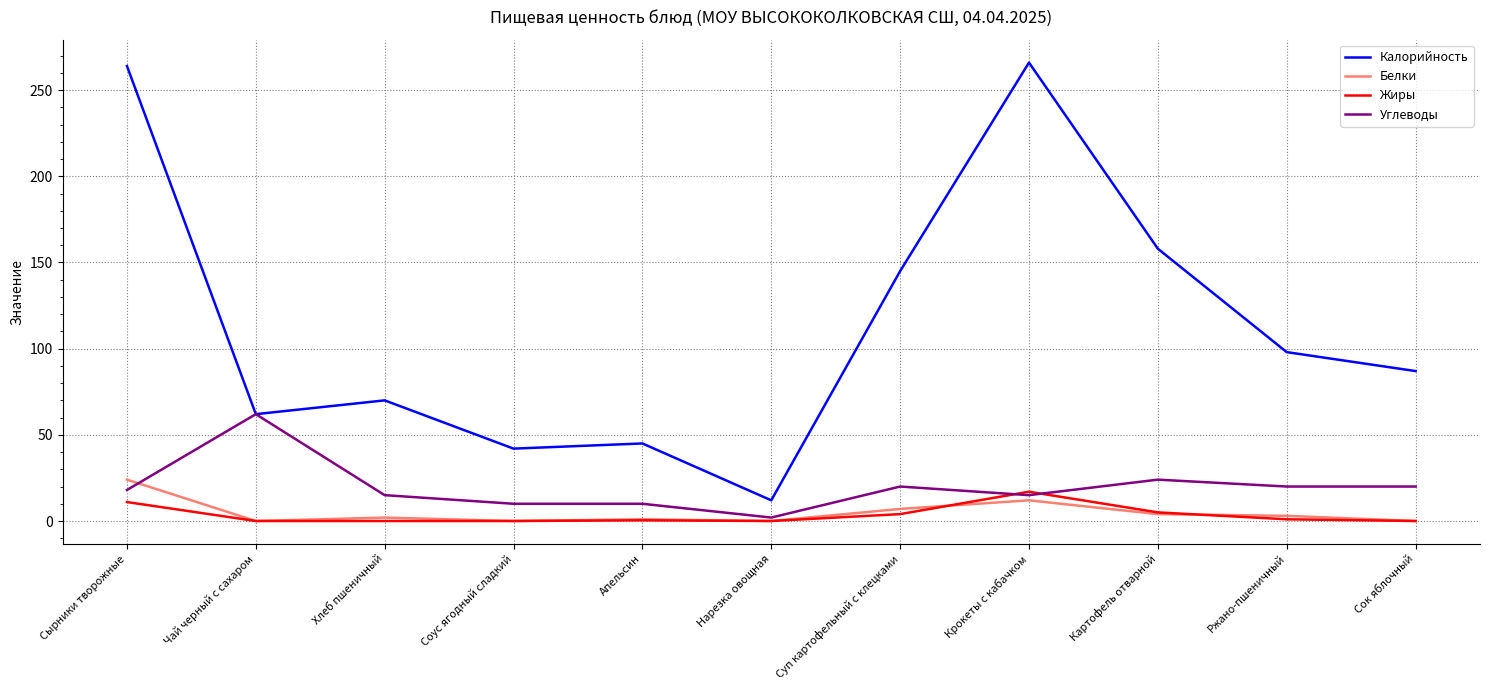

Is this an area chart (filled region under the line)?

No